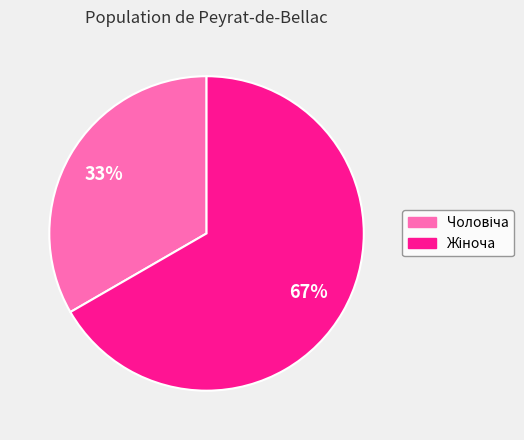

Does any single category account for the majority?

Yes